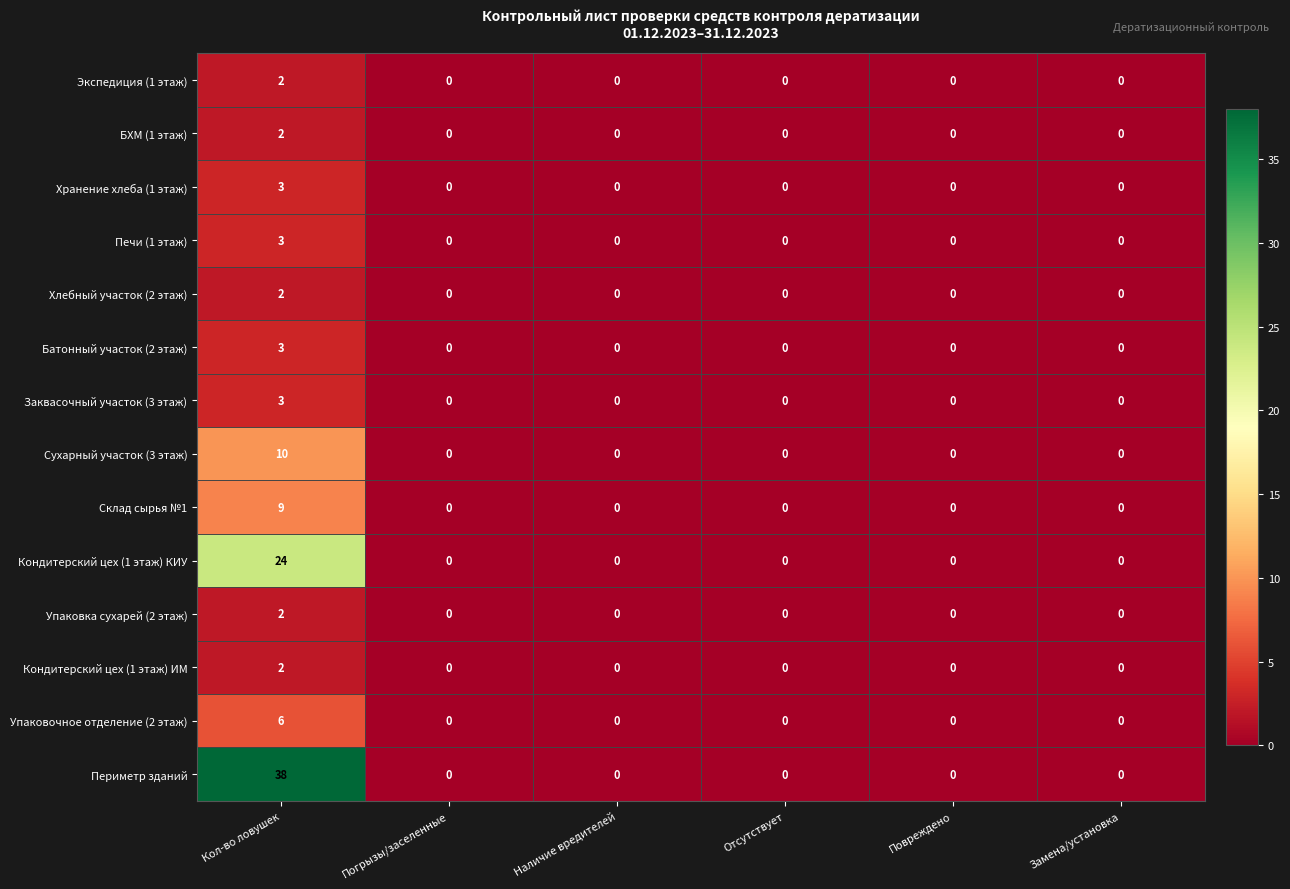

Which series changed the most between Кол-во ловушек and Погрызы/заселенные?

Периметр зданий